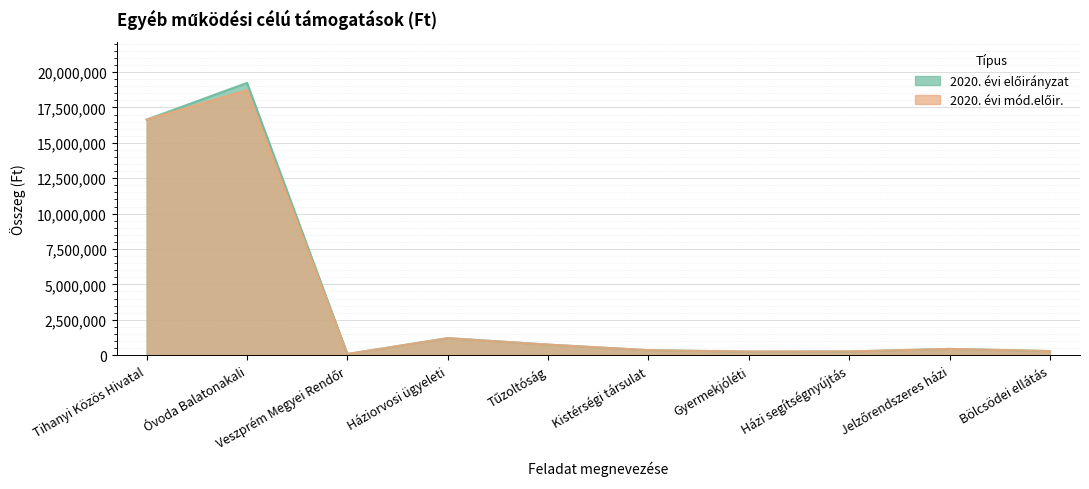

At which category does the chart reach its minimum across all series?

Veszprém Megyei Rendőr